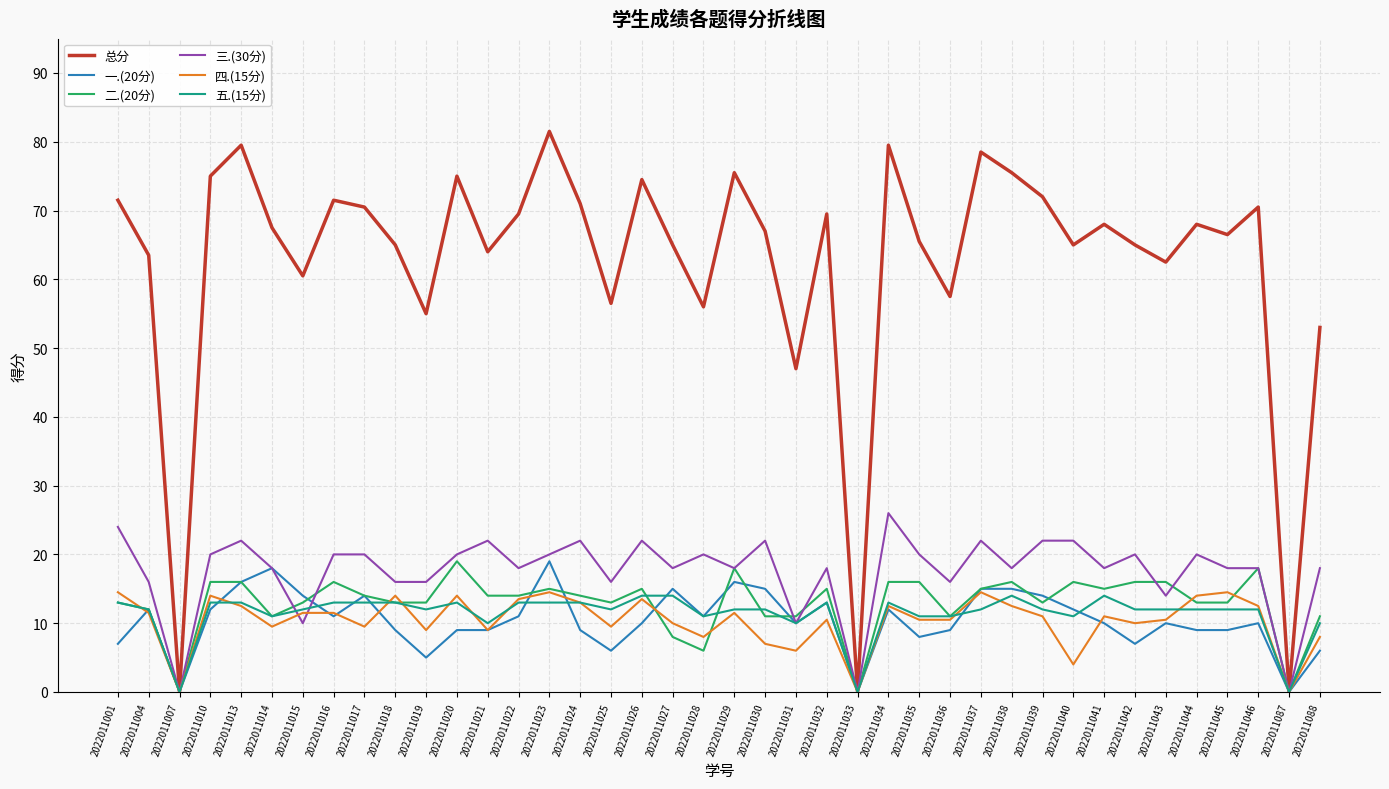

Reading right to left, list all the values displayed in this chart.

总分: 2022011088=53.0	2022011087=0.0	2022011046=70.5	2022011045=66.5	2022011044=68.0	2022011043=62.5	2022011042=65.0	2022011041=68.0	2022011040=65.0	2022011039=72.0	2022011038=75.5	2022011037=78.5	2022011036=57.5	2022011035=65.5	2022011034=79.5	2022011033=0.0	2022011032=69.5	2022011031=47.0	2022011030=67.0	2022011029=75.5	2022011028=56.0	2022011027=65.0	2022011026=74.5	2022011025=56.5	2022011024=71.0	2022011023=81.5	2022011022=69.5	2022011021=64.0	2022011020=75.0	2022011019=55.0	2022011018=65.0	2022011017=70.5	2022011016=71.5	2022011015=60.5	2022011014=67.5	2022011013=79.5	2022011010=75.0	2022011007=0.0	2022011004=63.5	2022011001=71.5
一.(20分): 2022011088=6.0	2022011087=0.0	2022011046=10.0	2022011045=9.0	2022011044=9.0	2022011043=10.0	2022011042=7.0	2022011041=10.0	2022011040=12.0	2022011039=14.0	2022011038=15.0	2022011037=15.0	2022011036=9.0	2022011035=8.0	2022011034=12.0	2022011033=0.0	2022011032=13.0	2022011031=10.0	2022011030=15.0	2022011029=16.0	2022011028=11.0	2022011027=15.0	2022011026=10.0	2022011025=6.0	2022011024=9.0	2022011023=19.0	2022011022=11.0	2022011021=9.0	2022011020=9.0	2022011019=5.0	2022011018=9.0	2022011017=14.0	2022011016=11.0	2022011015=14.0	2022011014=18.0	2022011013=16.0	2022011010=12.0	2022011007=0.0	2022011004=12.0	2022011001=7.0
二.(20分): 2022011088=11.0	2022011087=0.0	2022011046=18.0	2022011045=13.0	2022011044=13.0	2022011043=16.0	2022011042=16.0	2022011041=15.0	2022011040=16.0	2022011039=13.0	2022011038=16.0	2022011037=15.0	2022011036=11.0	2022011035=16.0	2022011034=16.0	2022011033=0.0	2022011032=15.0	2022011031=11.0	2022011030=11.0	2022011029=18.0	2022011028=6.0	2022011027=8.0	2022011026=15.0	2022011025=13.0	2022011024=14.0	2022011023=15.0	2022011022=14.0	2022011021=14.0	2022011020=19.0	2022011019=13.0	2022011018=13.0	2022011017=14.0	2022011016=16.0	2022011015=13.0	2022011014=11.0	2022011013=16.0	2022011010=16.0	2022011007=0.0	2022011004=12.0	2022011001=13.0
三.(30分): 2022011088=18.0	2022011087=0.0	2022011046=18.0	2022011045=18.0	2022011044=20.0	2022011043=14.0	2022011042=20.0	2022011041=18.0	2022011040=22.0	2022011039=22.0	2022011038=18.0	2022011037=22.0	2022011036=16.0	2022011035=20.0	2022011034=26.0	2022011033=0.0	2022011032=18.0	2022011031=10.0	2022011030=22.0	2022011029=18.0	2022011028=20.0	2022011027=18.0	2022011026=22.0	2022011025=16.0	2022011024=22.0	2022011023=20.0	2022011022=18.0	2022011021=22.0	2022011020=20.0	2022011019=16.0	2022011018=16.0	2022011017=20.0	2022011016=20.0	2022011015=10.0	2022011014=18.0	2022011013=22.0	2022011010=20.0	2022011007=0.0	2022011004=16.0	2022011001=24.0
四.(15分): 2022011088=8.0	2022011087=0.0	2022011046=12.5	2022011045=14.5	2022011044=14.0	2022011043=10.5	2022011042=10.0	2022011041=11.0	2022011040=4.0	2022011039=11.0	2022011038=12.5	2022011037=14.5	2022011036=10.5	2022011035=10.5	2022011034=12.5	2022011033=0.0	2022011032=10.5	2022011031=6.0	2022011030=7.0	2022011029=11.5	2022011028=8.0	2022011027=10.0	2022011026=13.5	2022011025=9.5	2022011024=13.0	2022011023=14.5	2022011022=13.5	2022011021=9.0	2022011020=14.0	2022011019=9.0	2022011018=14.0	2022011017=9.5	2022011016=11.5	2022011015=11.5	2022011014=9.5	2022011013=12.5	2022011010=14.0	2022011007=0.0	2022011004=11.5	2022011001=14.5
五.(15分): 2022011088=10.0	2022011087=0.0	2022011046=12.0	2022011045=12.0	2022011044=12.0	2022011043=12.0	2022011042=12.0	2022011041=14.0	2022011040=11.0	2022011039=12.0	2022011038=14.0	2022011037=12.0	2022011036=11.0	2022011035=11.0	2022011034=13.0	2022011033=0.0	2022011032=13.0	2022011031=10.0	2022011030=12.0	2022011029=12.0	2022011028=11.0	2022011027=14.0	2022011026=14.0	2022011025=12.0	2022011024=13.0	2022011023=13.0	2022011022=13.0	2022011021=10.0	2022011020=13.0	2022011019=12.0	2022011018=13.0	2022011017=13.0	2022011016=13.0	2022011015=12.0	2022011014=11.0	2022011013=13.0	2022011010=13.0	2022011007=0.0	2022011004=12.0	2022011001=13.0